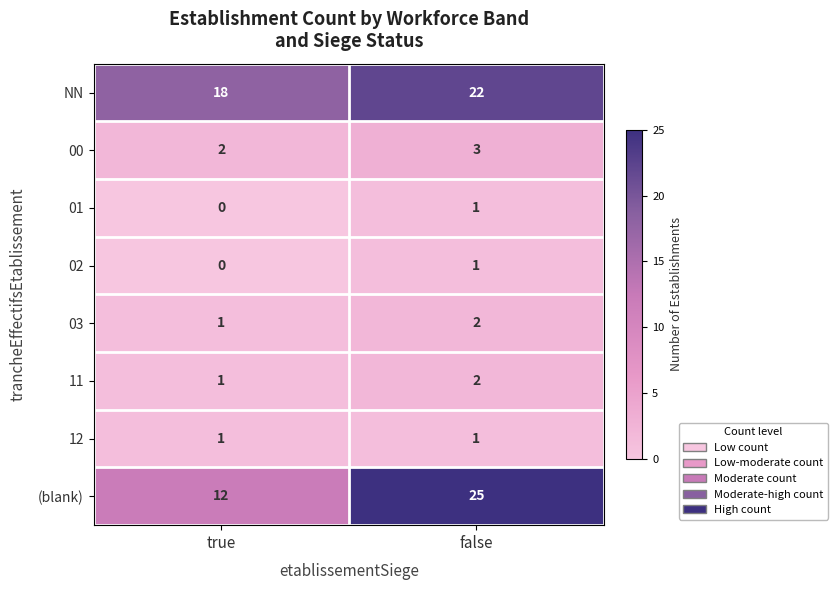

List the labels in order of (blank) value, largest first.

false, true